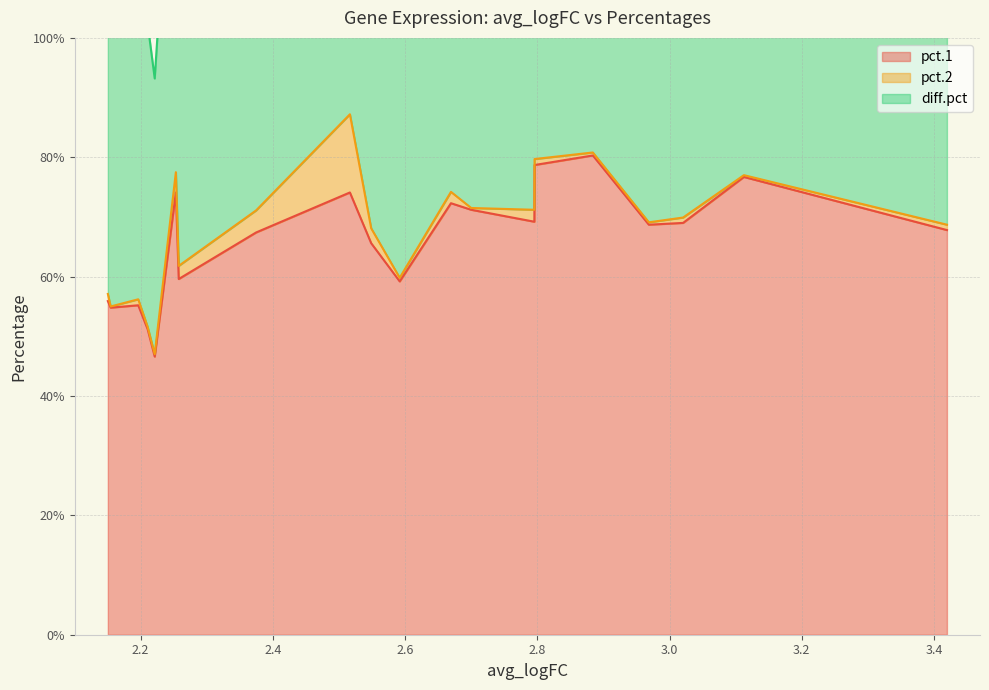

What are all the series names shown in the legend?

pct.1, pct.2, diff.pct